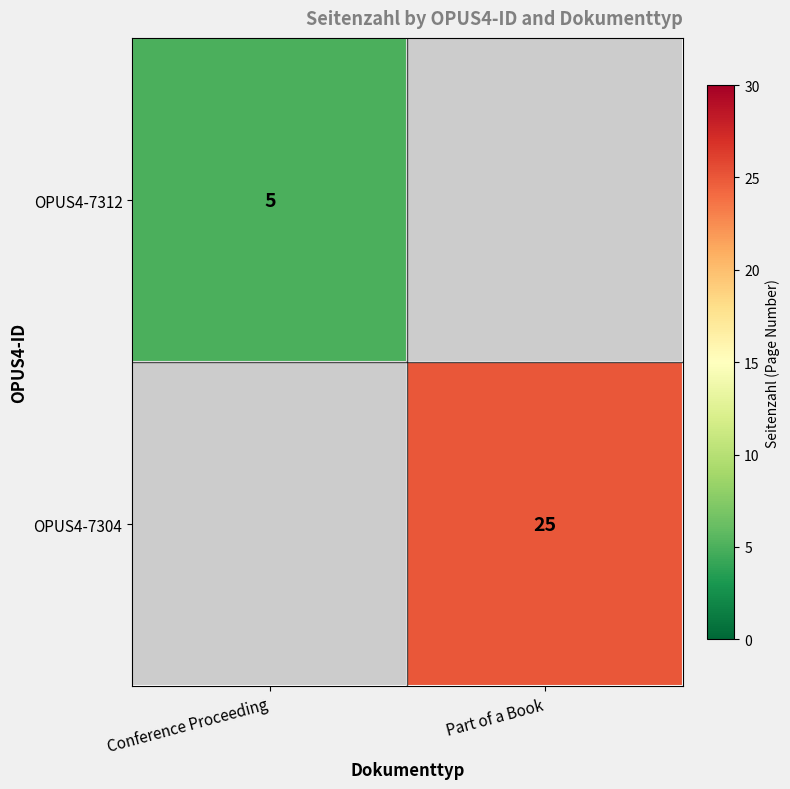

The OPUS4-7304 series shows 25 at Part of a Book. True or false?

True